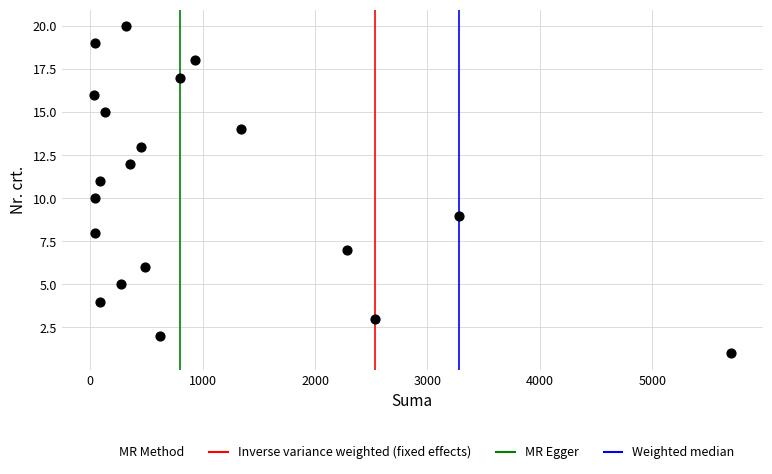

What is the range of Y values (max minus min)?

19